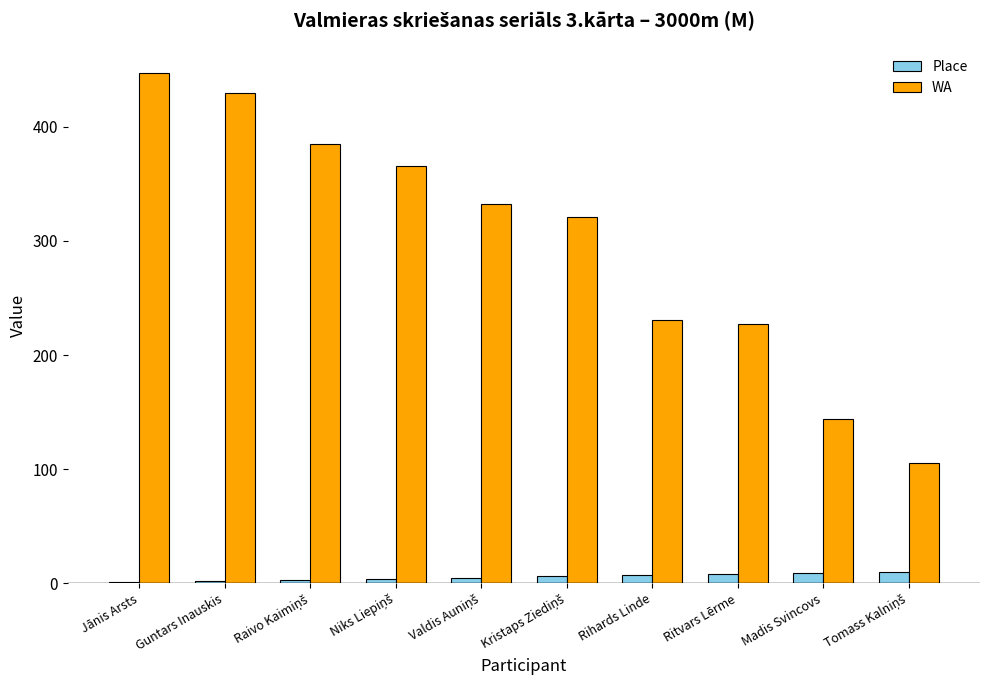

What is the sum of all WA values?

2988